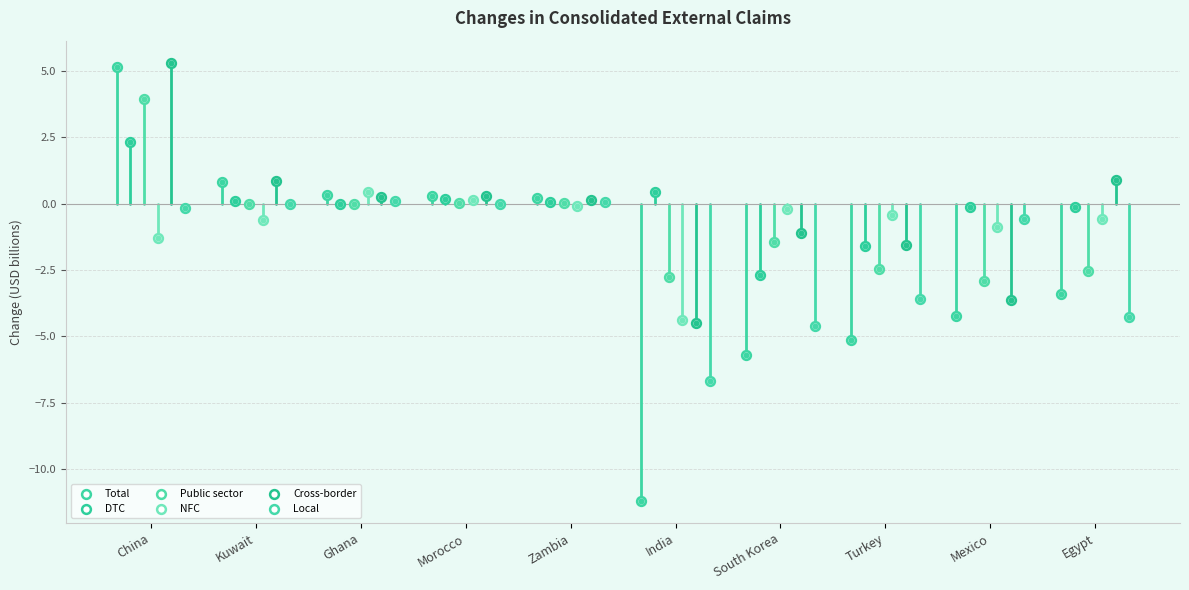

What is the total value across all series at Egypt?

-10.0